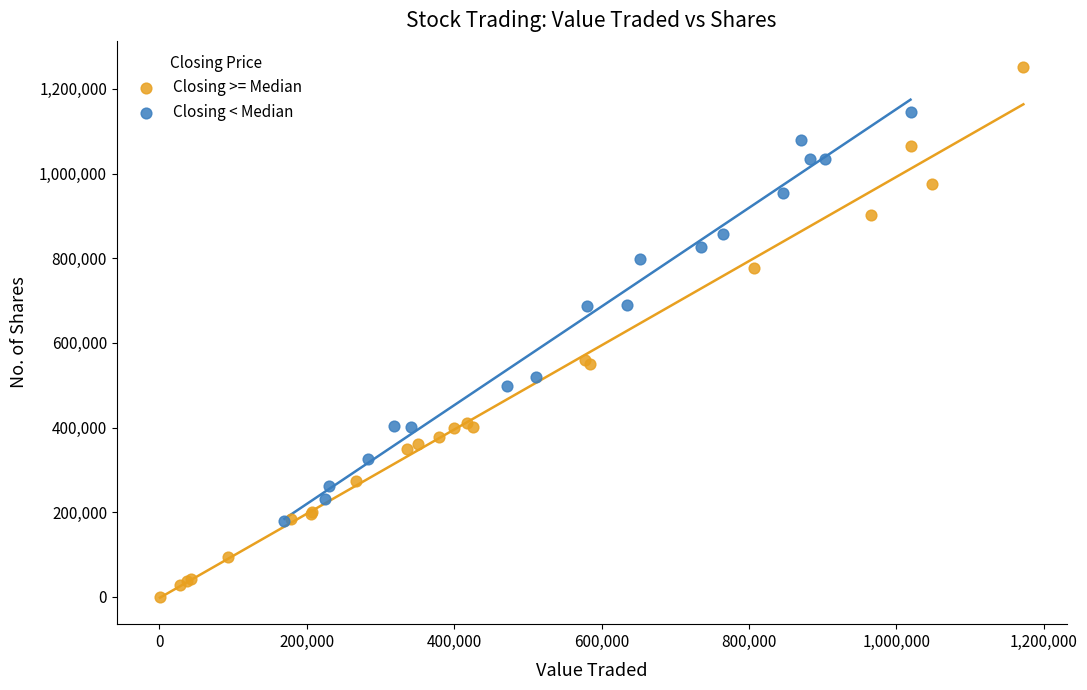

What are all the series names shown in the legend?

Closing >= Median, Closing < Median